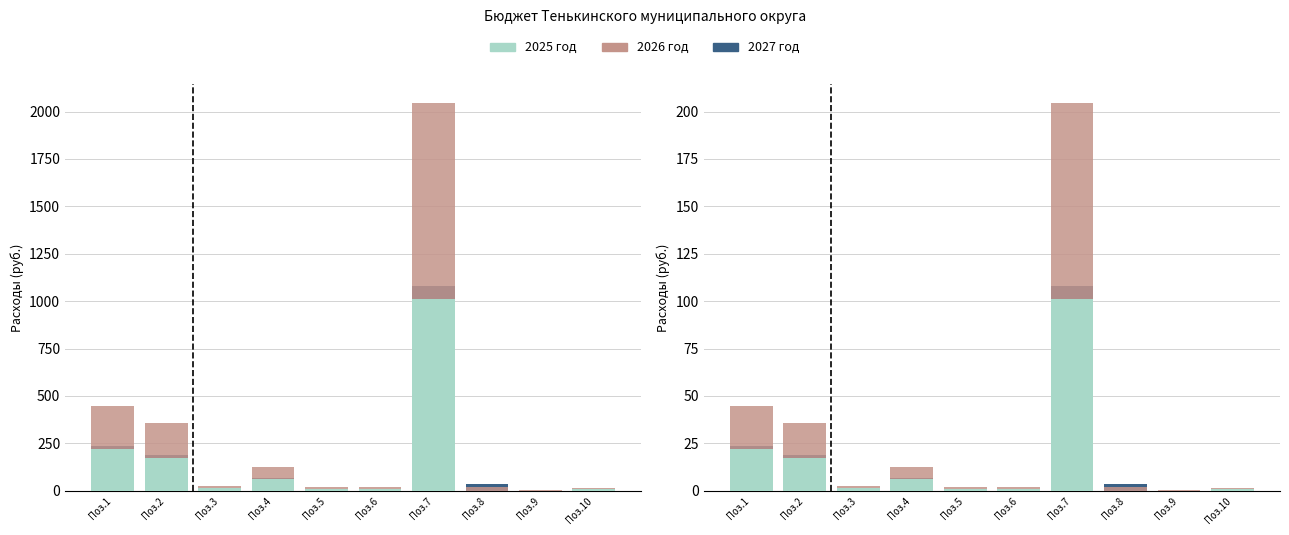

At how many categories does at least one series exceed 79?

1